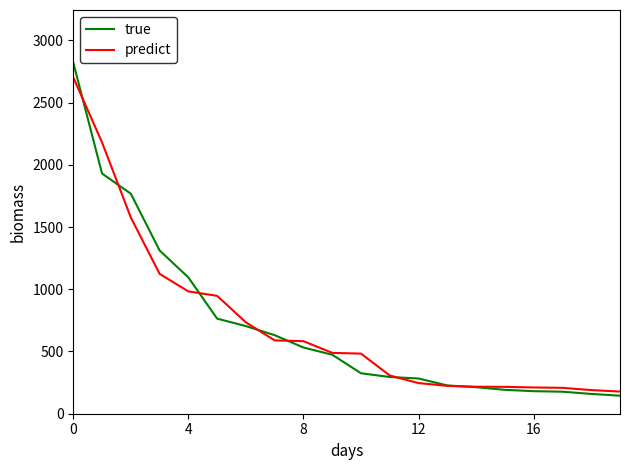

What is the maximum value shown in the chart?

2821